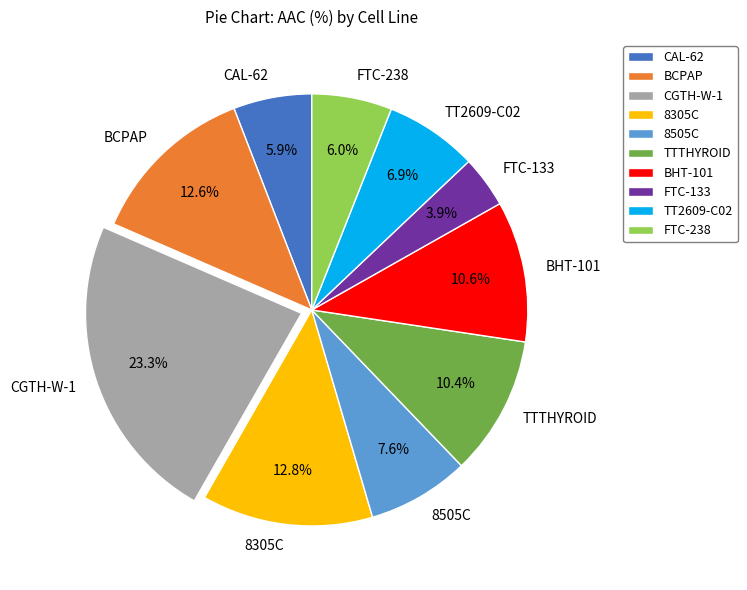

What percentage is NOT represented by FTC-133?

96.1%